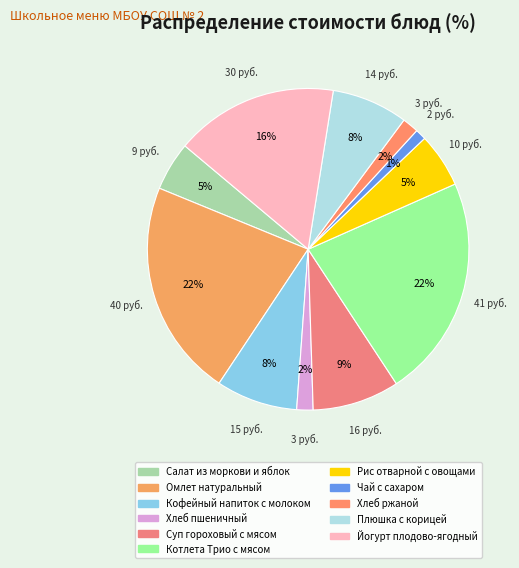

Which has a higher value, Котлета Трио с мясом or Хлеб пшеничный?

Котлета Трио с мясом